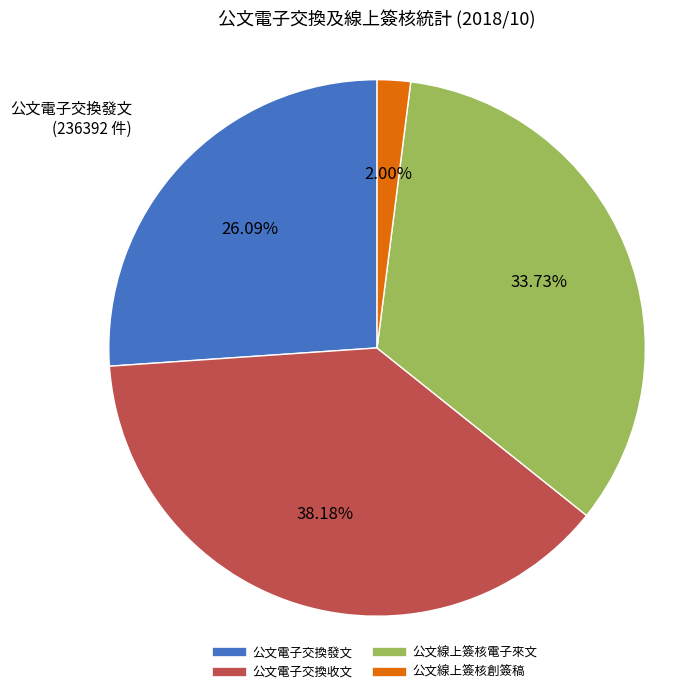

Count the number of slices in the pie.

4